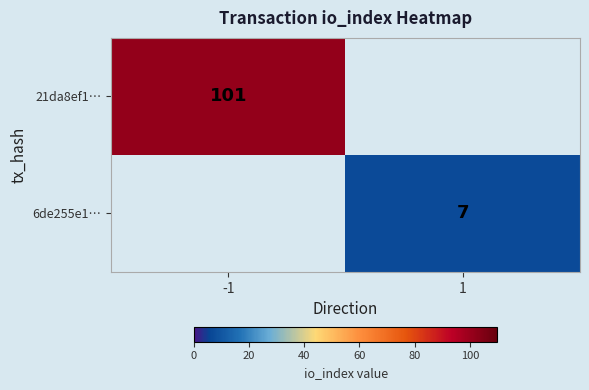

Is it true that 21da8ef1… equals 101 at -1?

True